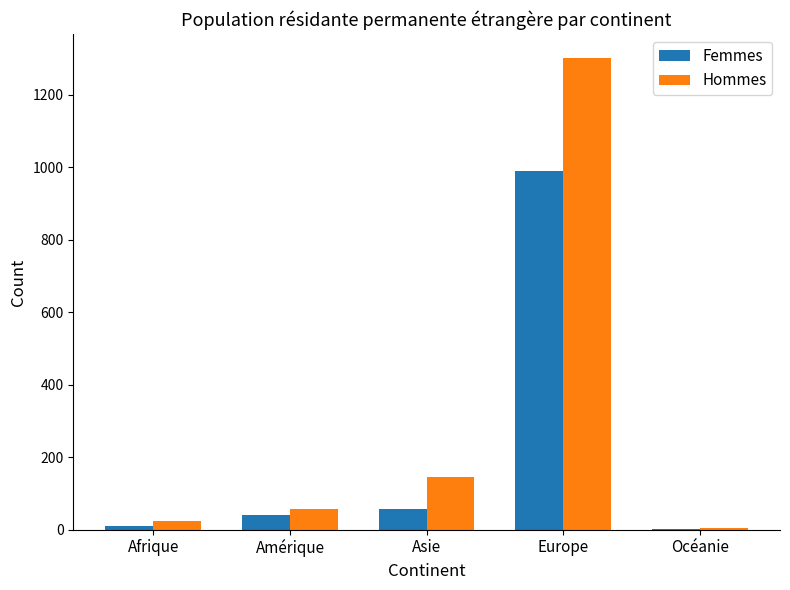

What is the greatest value displayed?

1302